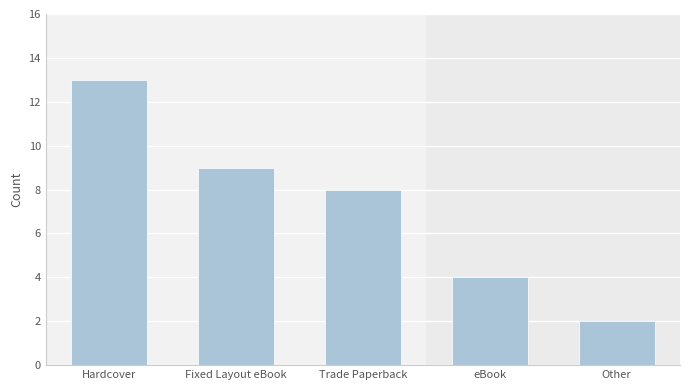

What is the minimum value shown in the chart?

2